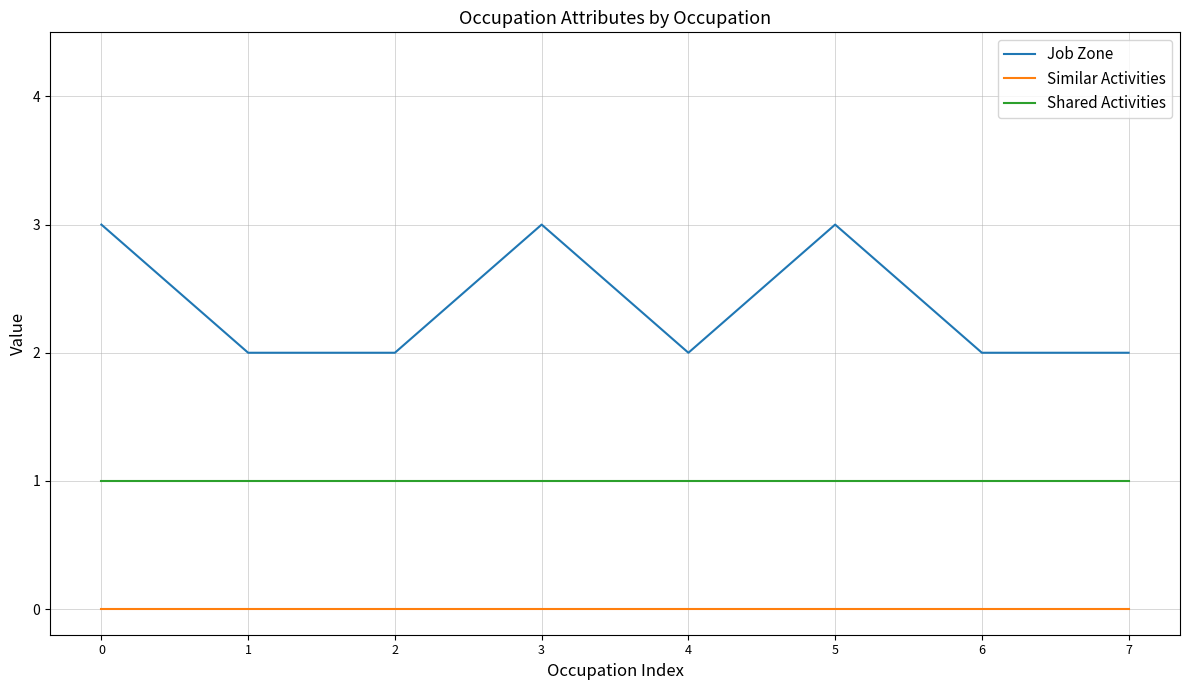

Reading left to right, extract all data points from this chart.

Job Zone: 0=3	1=2	2=2	3=3	4=2	5=3	6=2	7=2
Similar Activities: 0=0	1=0	2=0	3=0	4=0	5=0	6=0	7=0
Shared Activities: 0=1	1=1	2=1	3=1	4=1	5=1	6=1	7=1